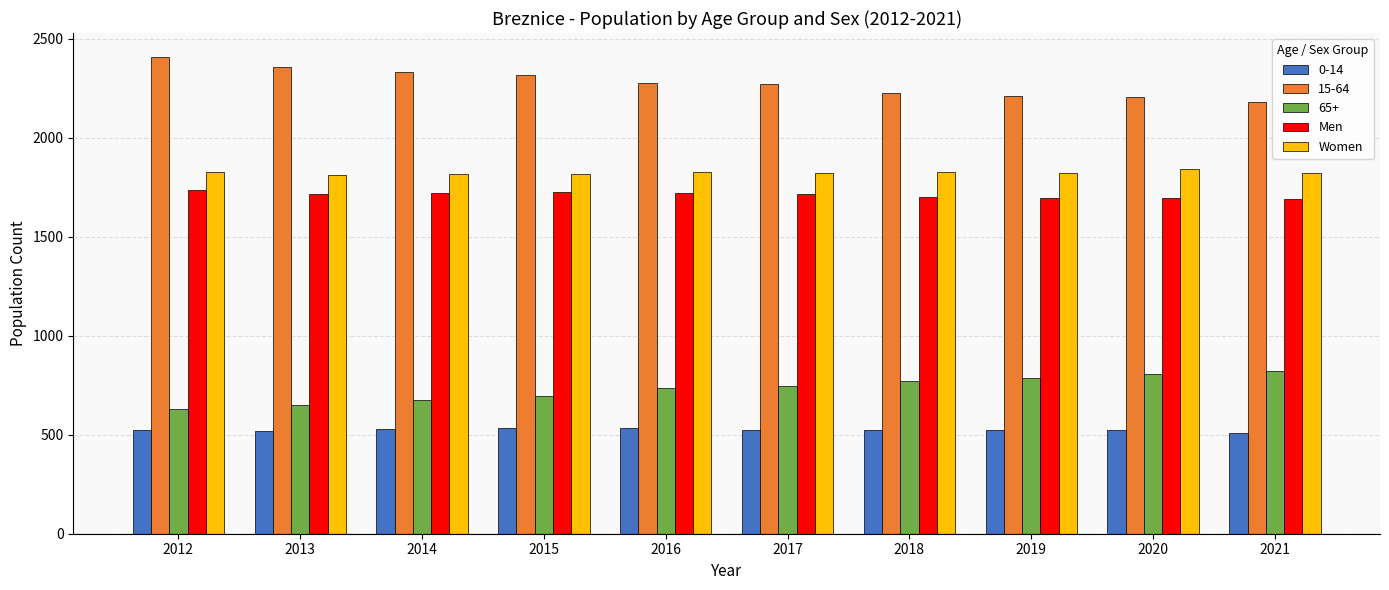

Which series has the largest total across all categories?

15-64